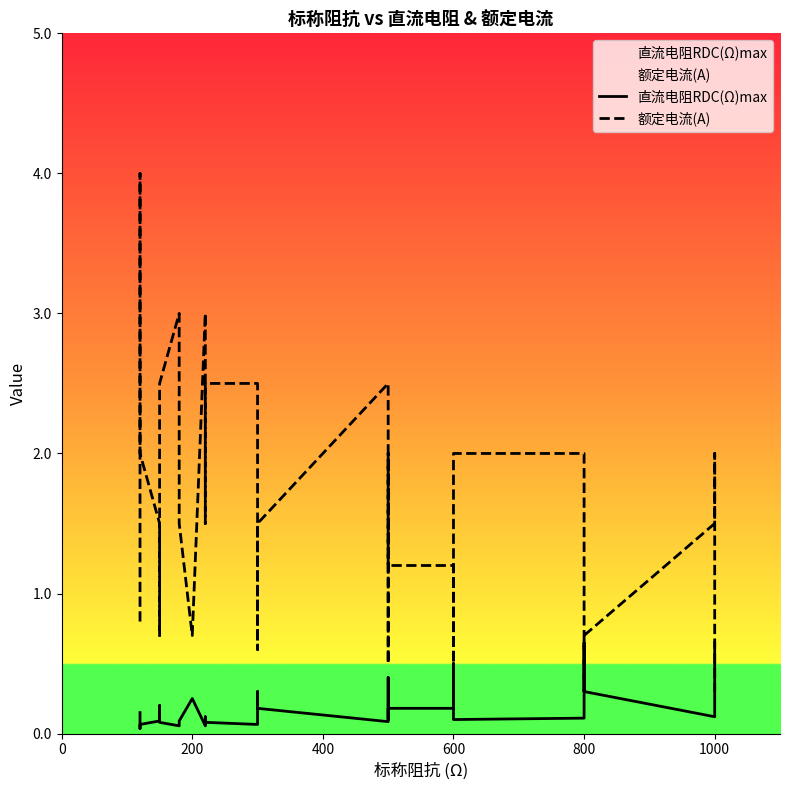

The value of 直流电阻RDC(Ω)max at 22 is 0.2. True or false?

False